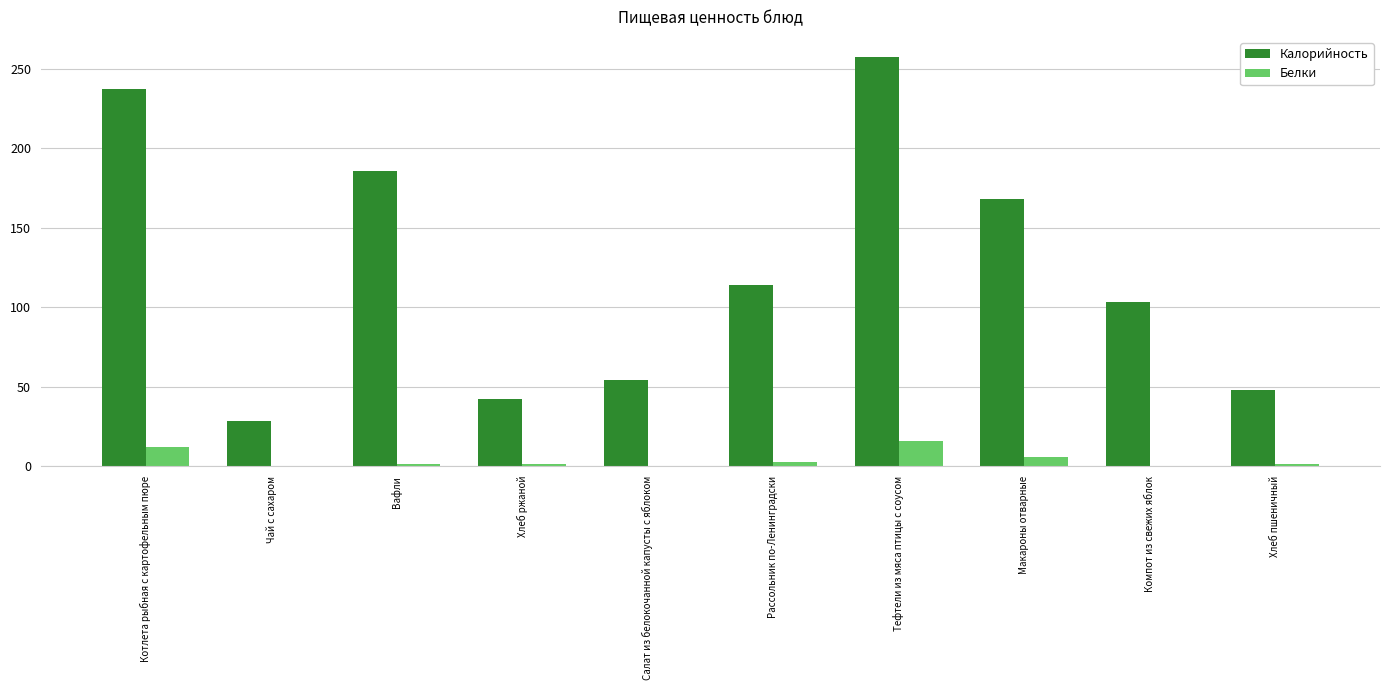

What is the average value of the Калорийность series?

123.8